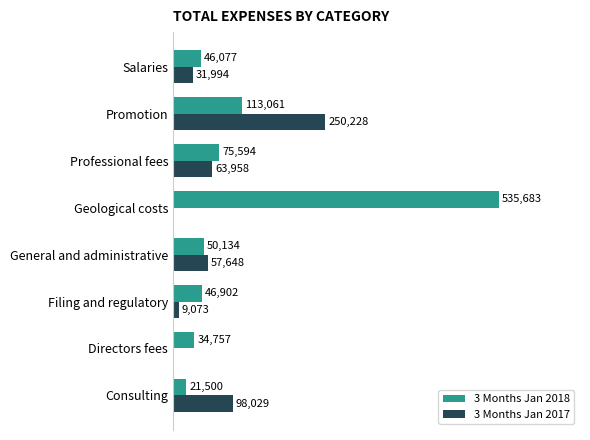

At which category is the sum across all series the highest?

Geological costs